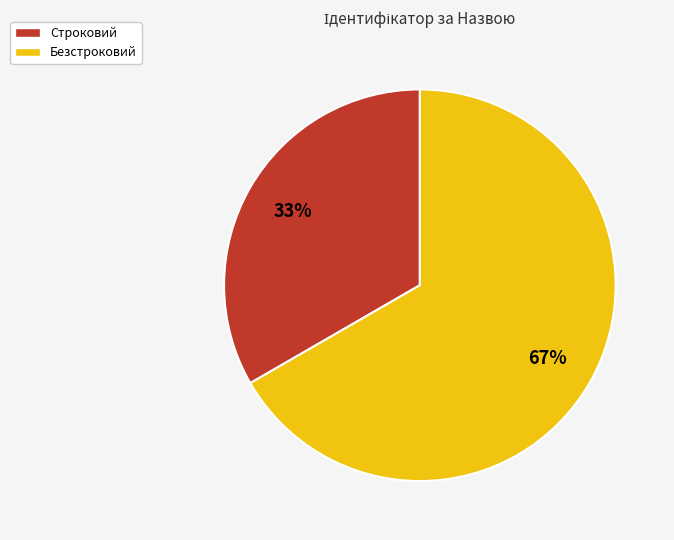

To the nearest percent, what is the combined percentage of Безстроковий and Строковий?

100%